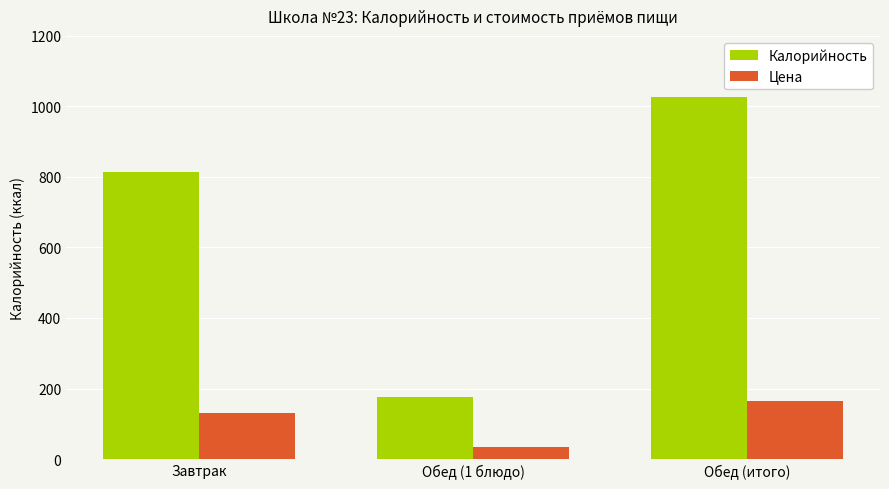

Count the Калорийность values in the range 176 to 1028.

3